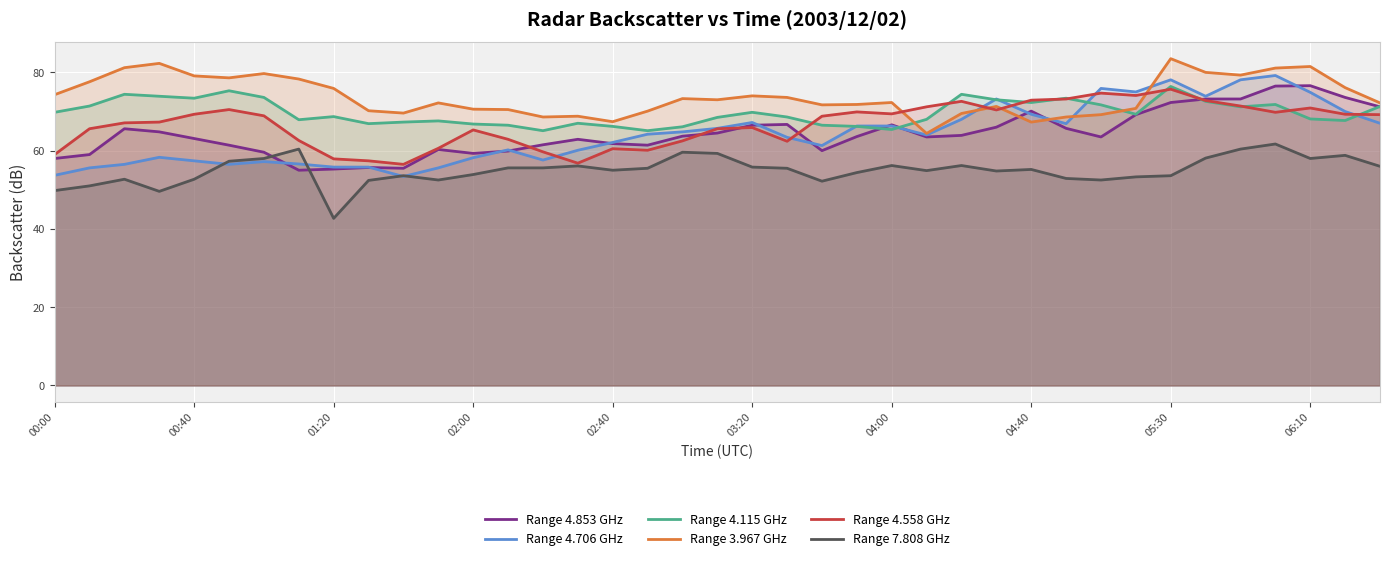

At 25, list the series in order from largest to smallest.

Range 4.558 GHz, Range 4.115 GHz, Range 3.967 GHz, Range 4.706 GHz, Range 4.853 GHz, Range 7.808 GHz